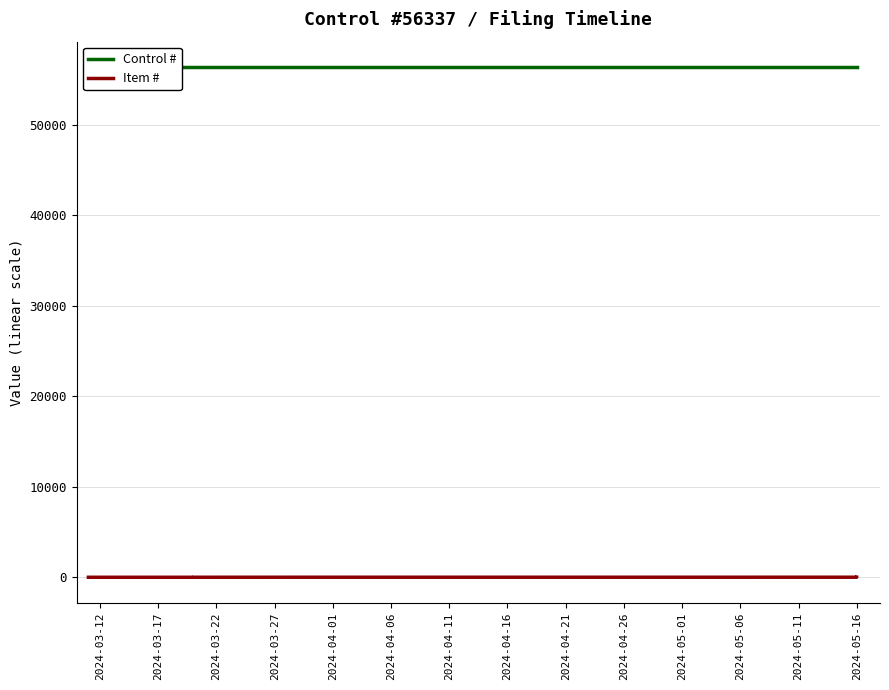

What is the label of the 4th point from the left?

2024-03-27